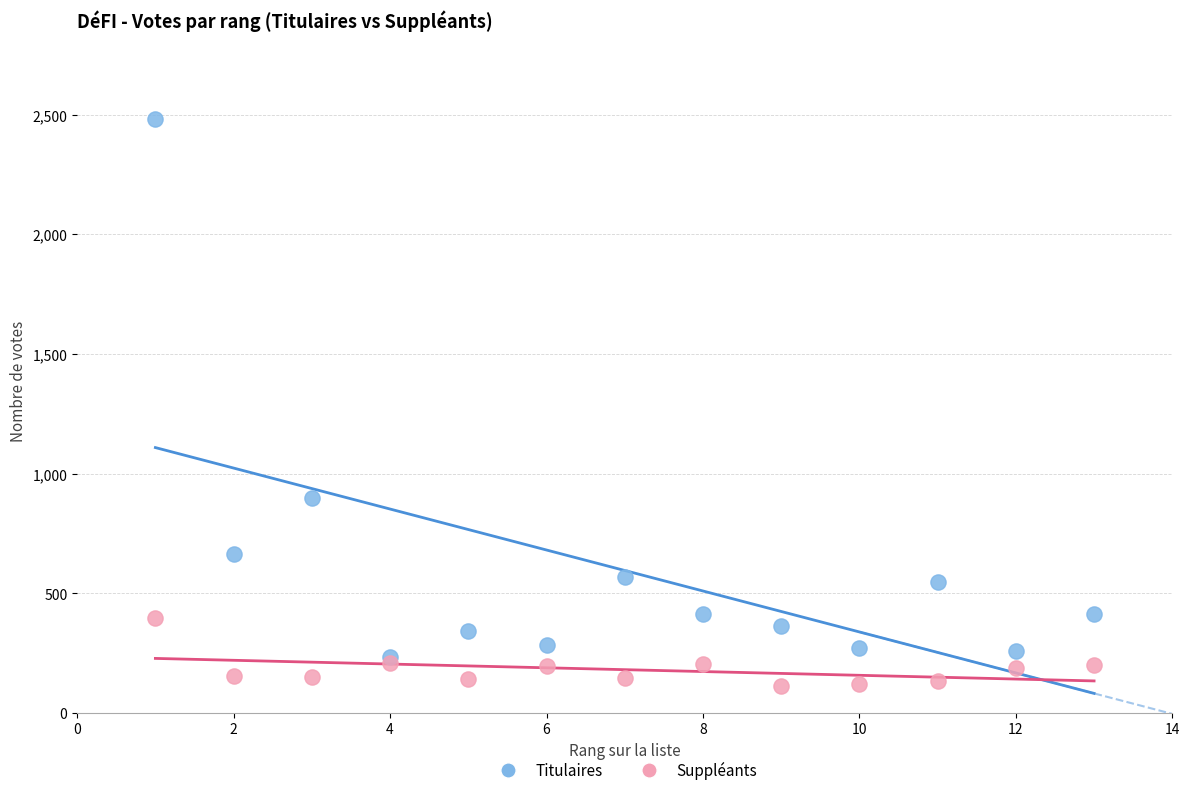

Which series has the largest Y range (max minus min)?

Titulaires